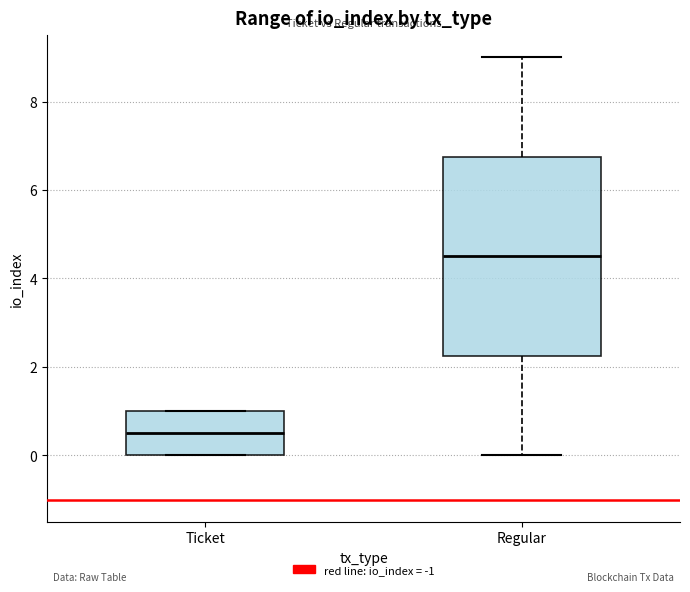

Where is the lower edge of the box for Ticket on the y-axis? The values are not printed on the chart, so give them approximately, as read against the axis.

0.0